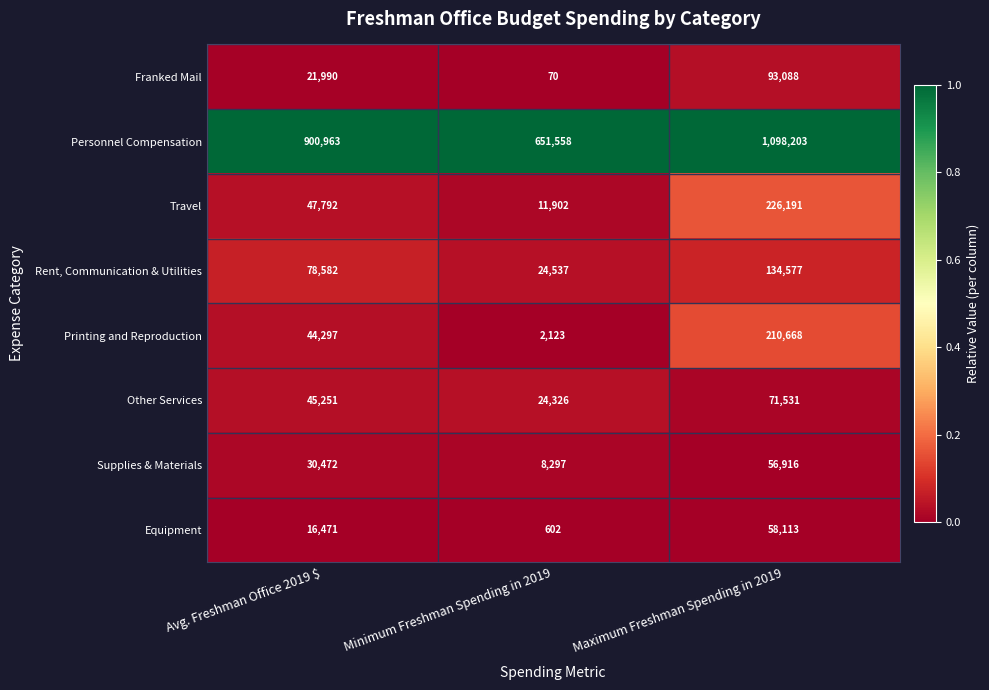

Reading left to right, what are all the values shown in this chart?

Franked Mail: Avg. Freshman Office 2019 $=21990	Minimum Freshman Spending in 2019=70	Maximum Freshman Spending in 2019=93088
Personnel Compensation: Avg. Freshman Office 2019 $=900963	Minimum Freshman Spending in 2019=651558	Maximum Freshman Spending in 2019=1098203
Travel: Avg. Freshman Office 2019 $=47792	Minimum Freshman Spending in 2019=11902	Maximum Freshman Spending in 2019=226191
Rent, Communication & Utilities: Avg. Freshman Office 2019 $=78582	Minimum Freshman Spending in 2019=24537	Maximum Freshman Spending in 2019=134577
Printing and Reproduction: Avg. Freshman Office 2019 $=44297	Minimum Freshman Spending in 2019=2123	Maximum Freshman Spending in 2019=210668
Other Services: Avg. Freshman Office 2019 $=45251	Minimum Freshman Spending in 2019=24326	Maximum Freshman Spending in 2019=71531
Supplies & Materials: Avg. Freshman Office 2019 $=30472	Minimum Freshman Spending in 2019=8297	Maximum Freshman Spending in 2019=56916
Equipment: Avg. Freshman Office 2019 $=16471	Minimum Freshman Spending in 2019=602	Maximum Freshman Spending in 2019=58113